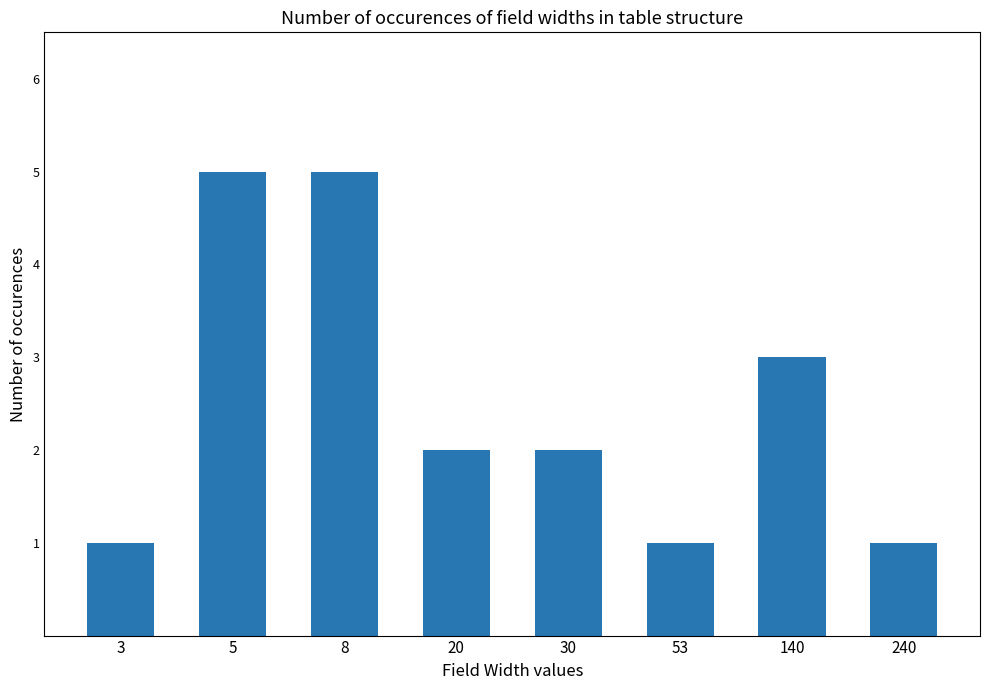

What is the minimum value shown in the chart?

1